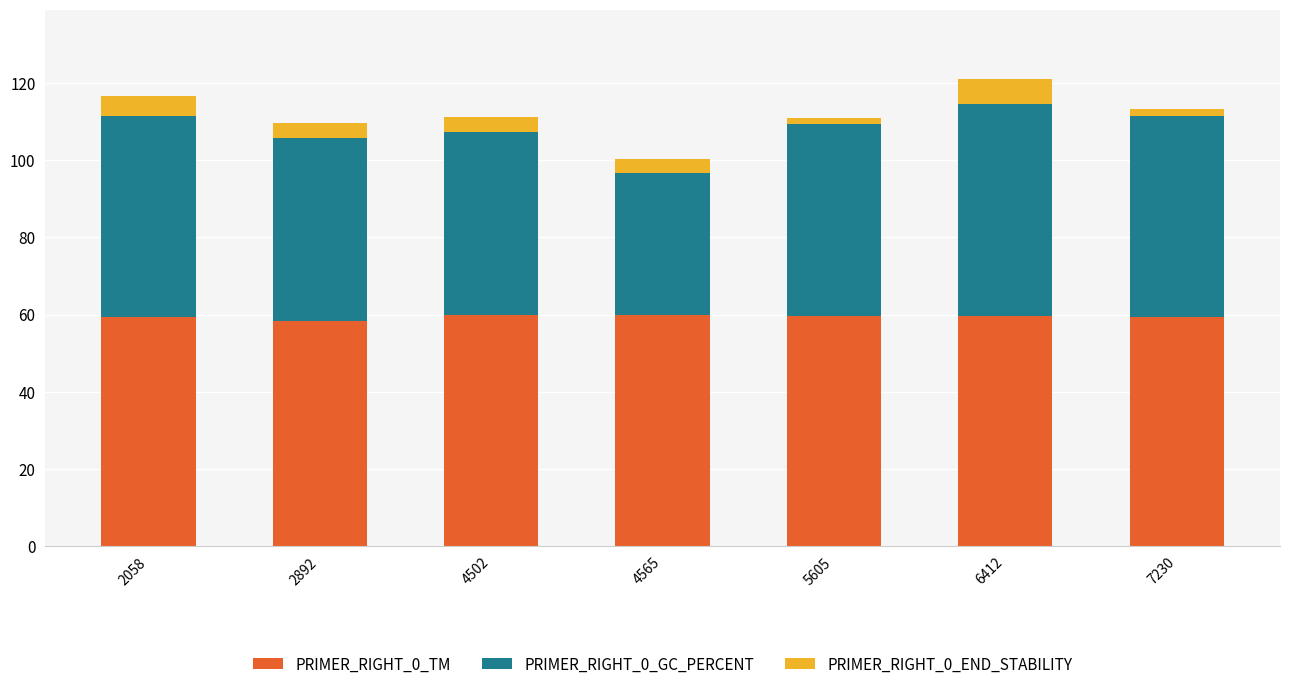

What is the sum of all PRIMER_RIGHT_0_TM values?

415.4